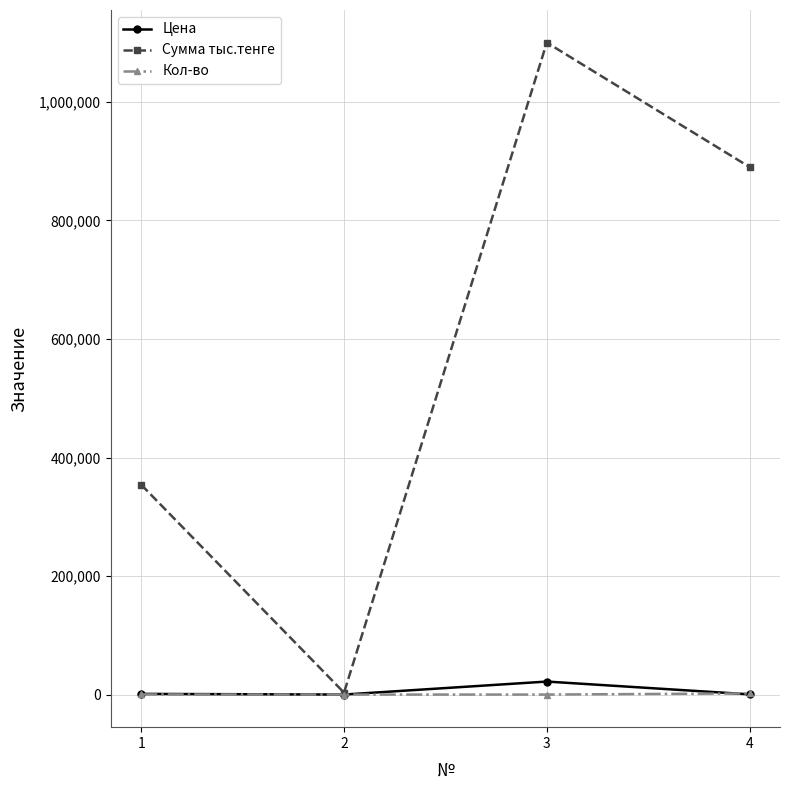

How many Сумма тыс.тенге values are between 354000 and 1100000?

3